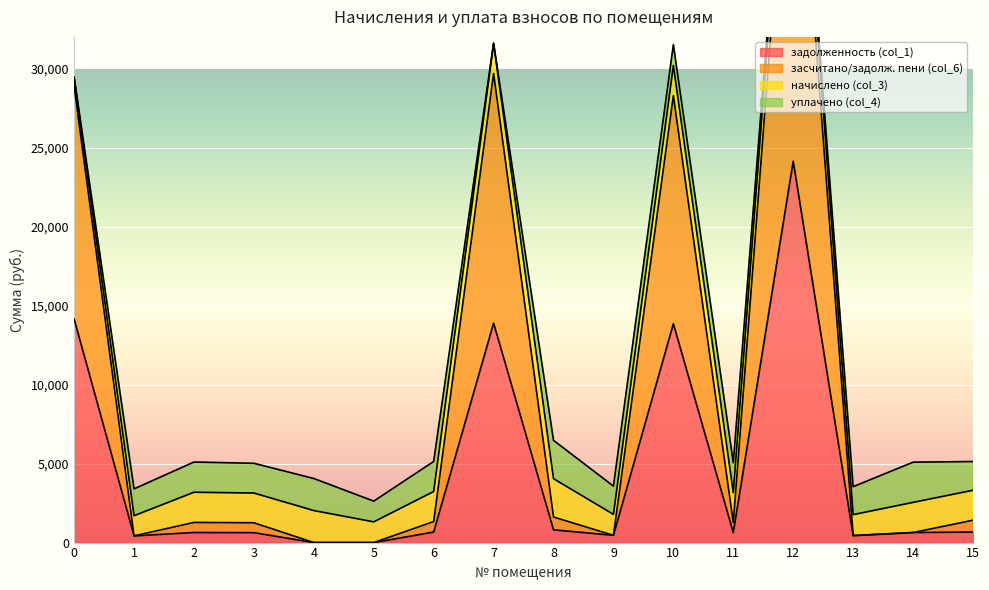

The value of задолженность (col_1) at 5 is 16799.2. True or false?

False